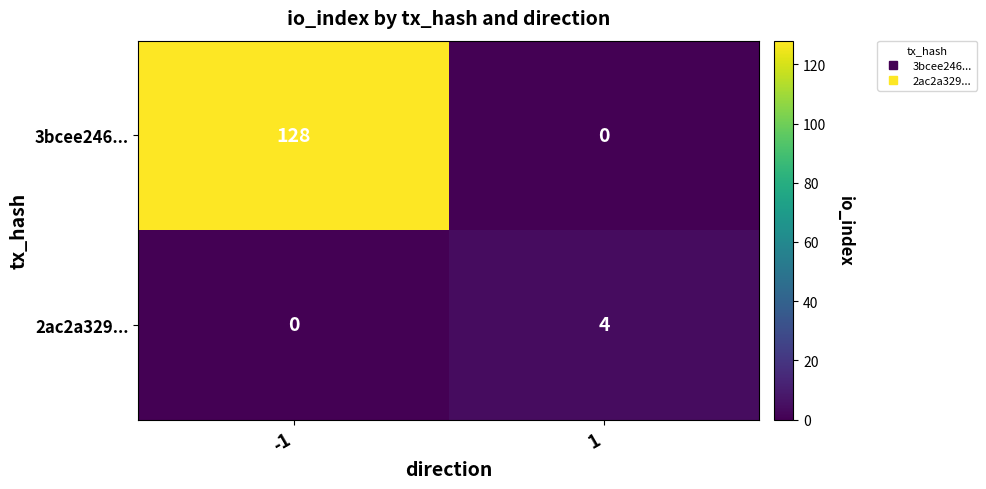

At -1, list the series in order from smallest to largest.

2ac2a329..., 3bcee246...